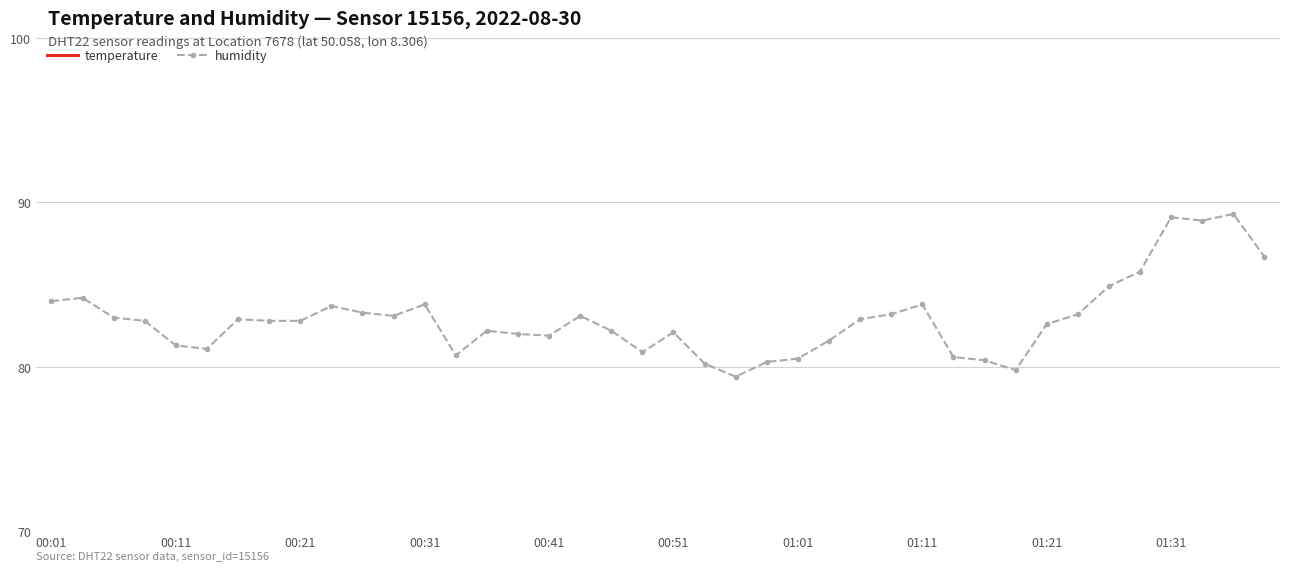

True or false: temperature and humidity intersect in this chart.

False